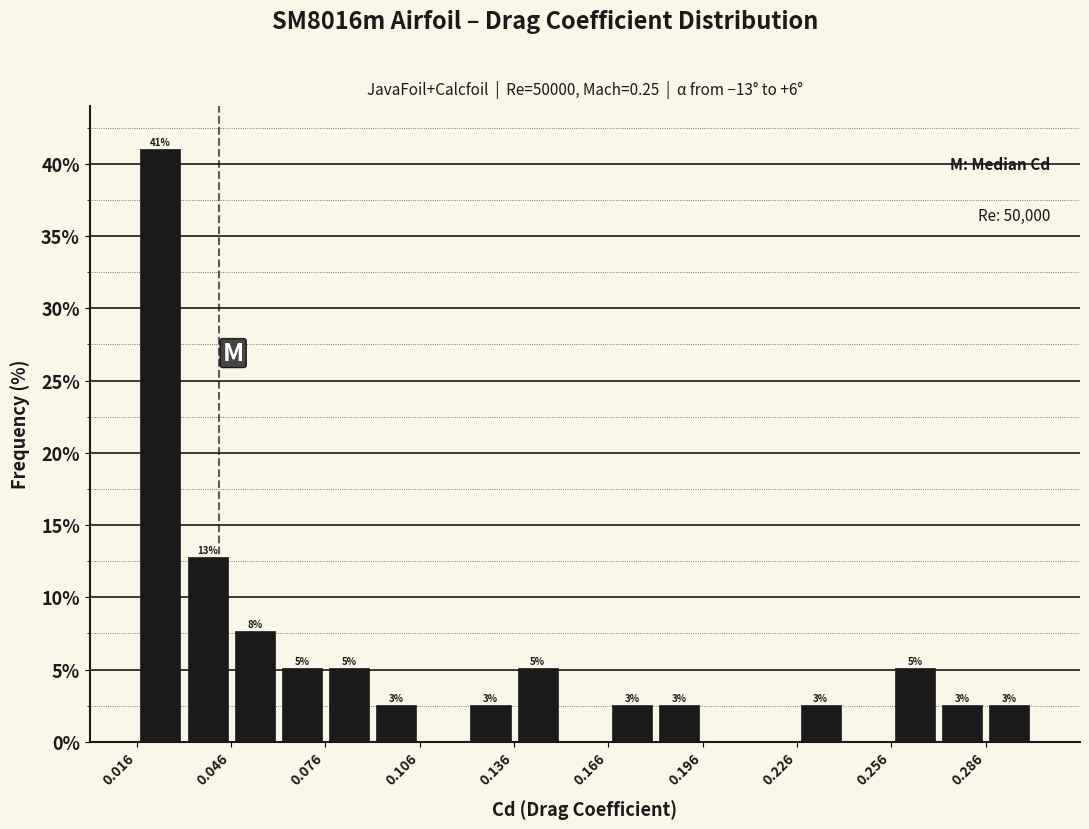

Read against the x-axis, roughly where is the centre of the tallest bar?

0.025